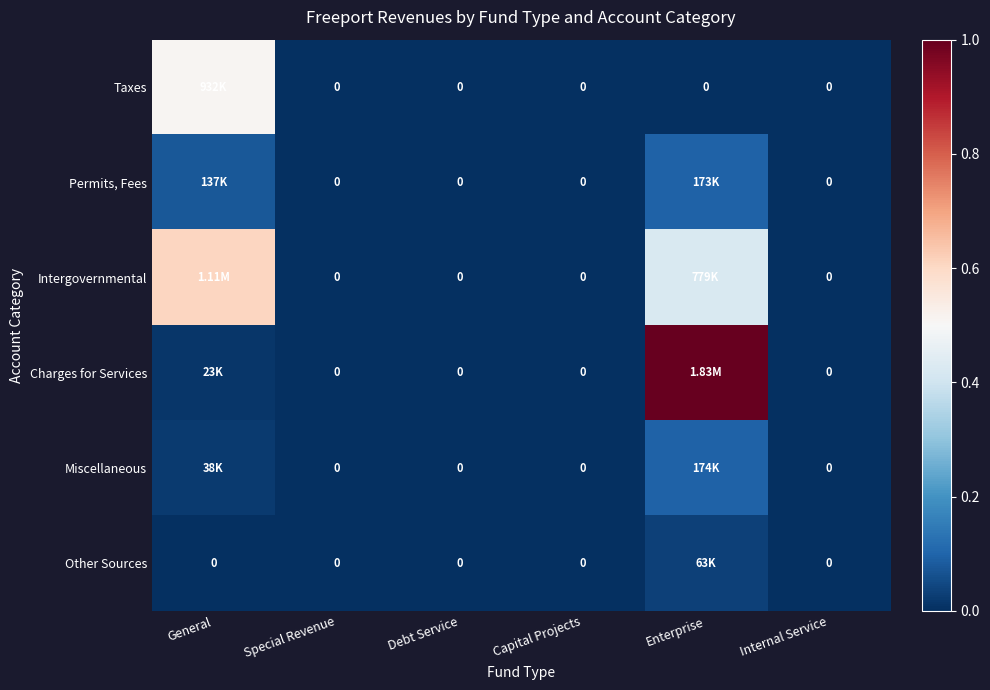

The value of Other Sources at General is 0.0. True or false?

False